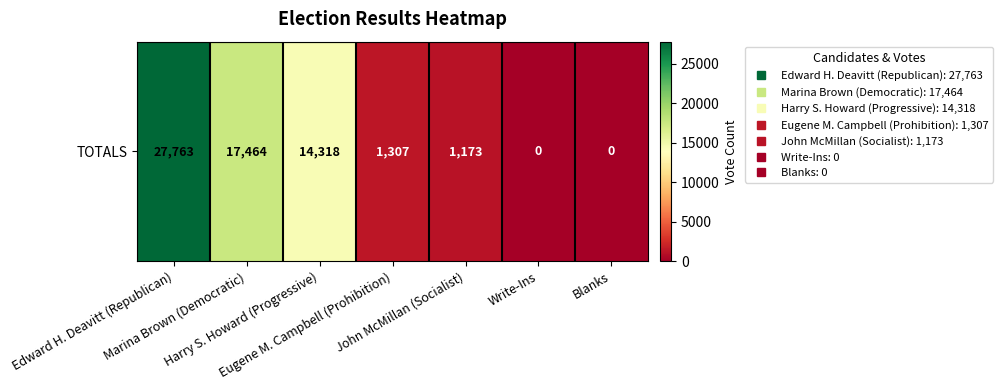

How many data points are less than 1307?

3